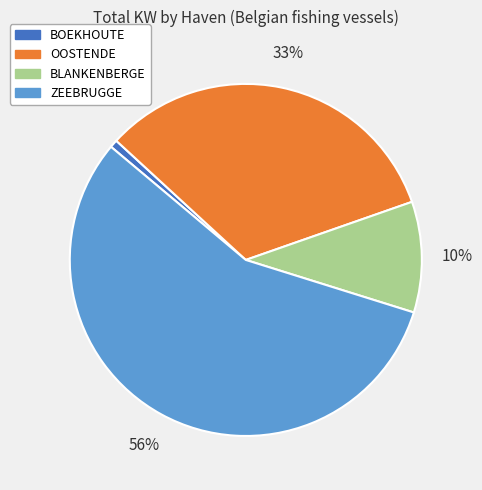

Is there any slice that represents more than half of the pie?

Yes